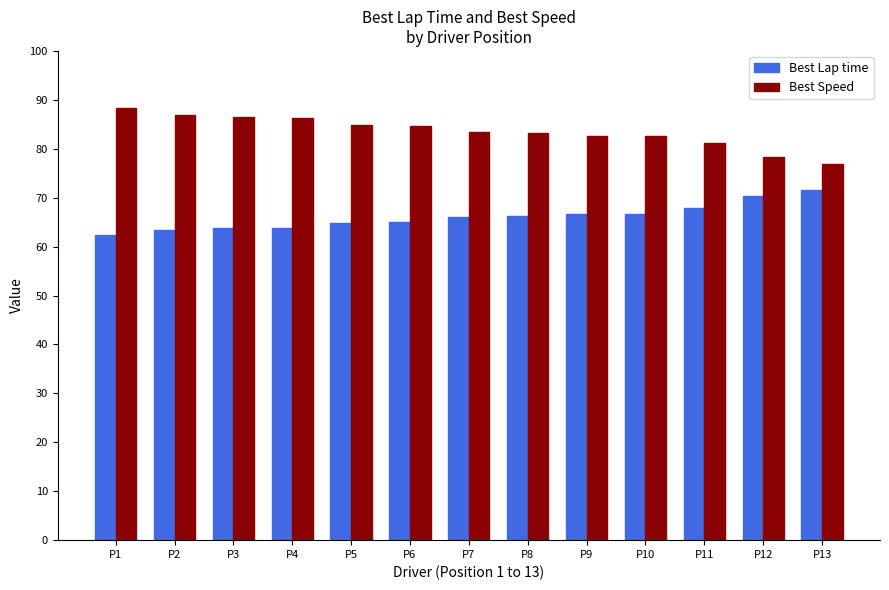

What is the smallest value displayed?

62.3